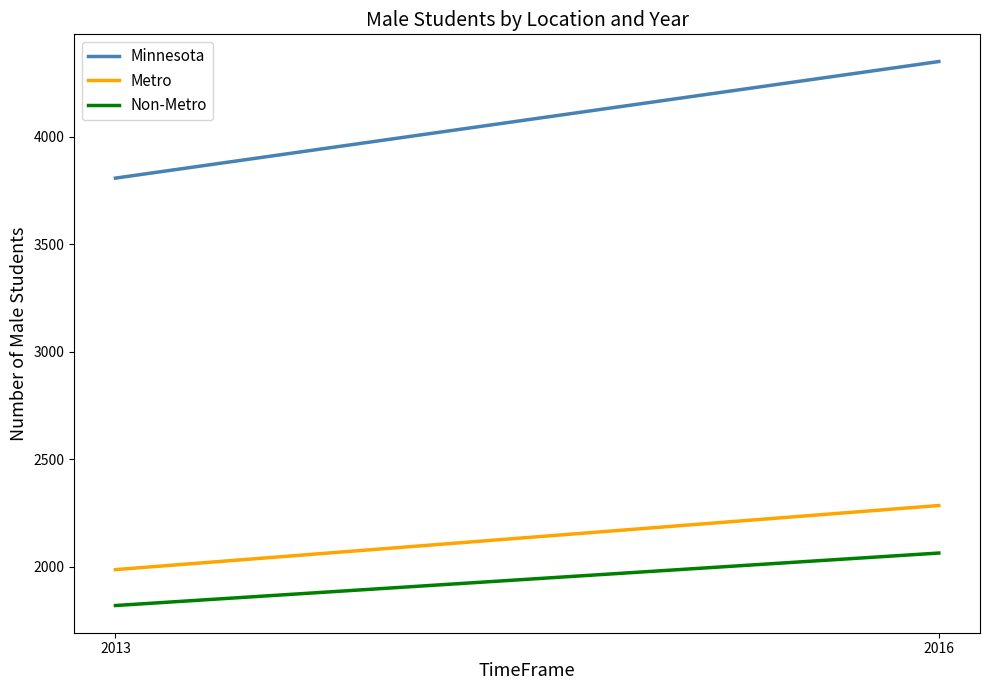

What is the sum of the Minnesota values at 2013 and 2016?

8156